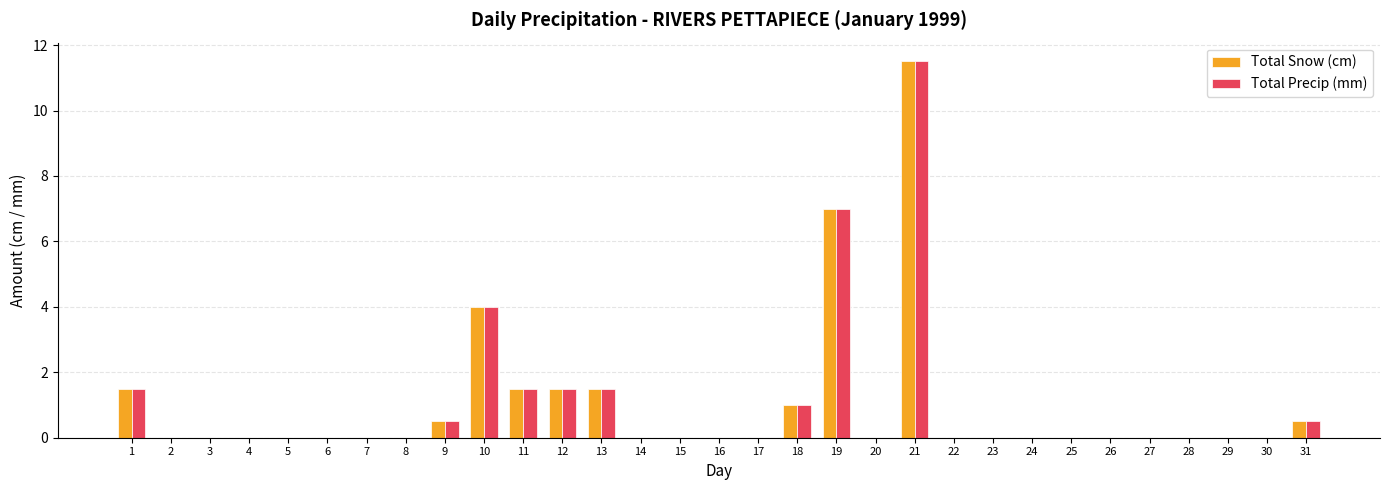

The Total Snow (cm) series shows -5.3 at 6. True or false?

False